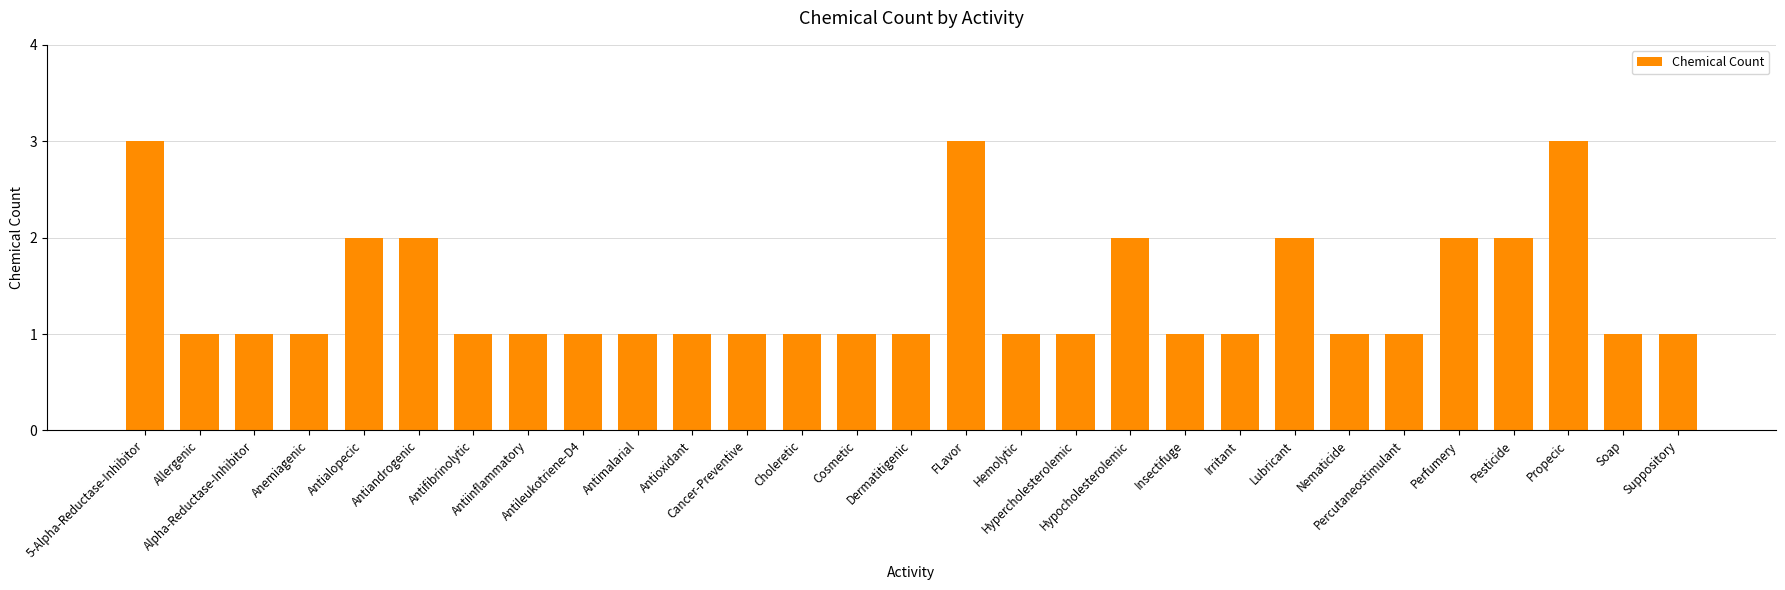

What is the label of the 2nd bar from the left?

Allergenic